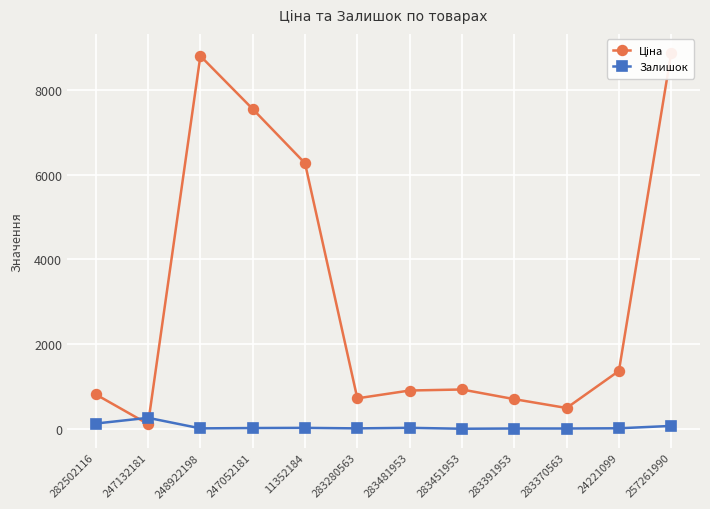

What is the maximum value shown in the chart?

8874.6